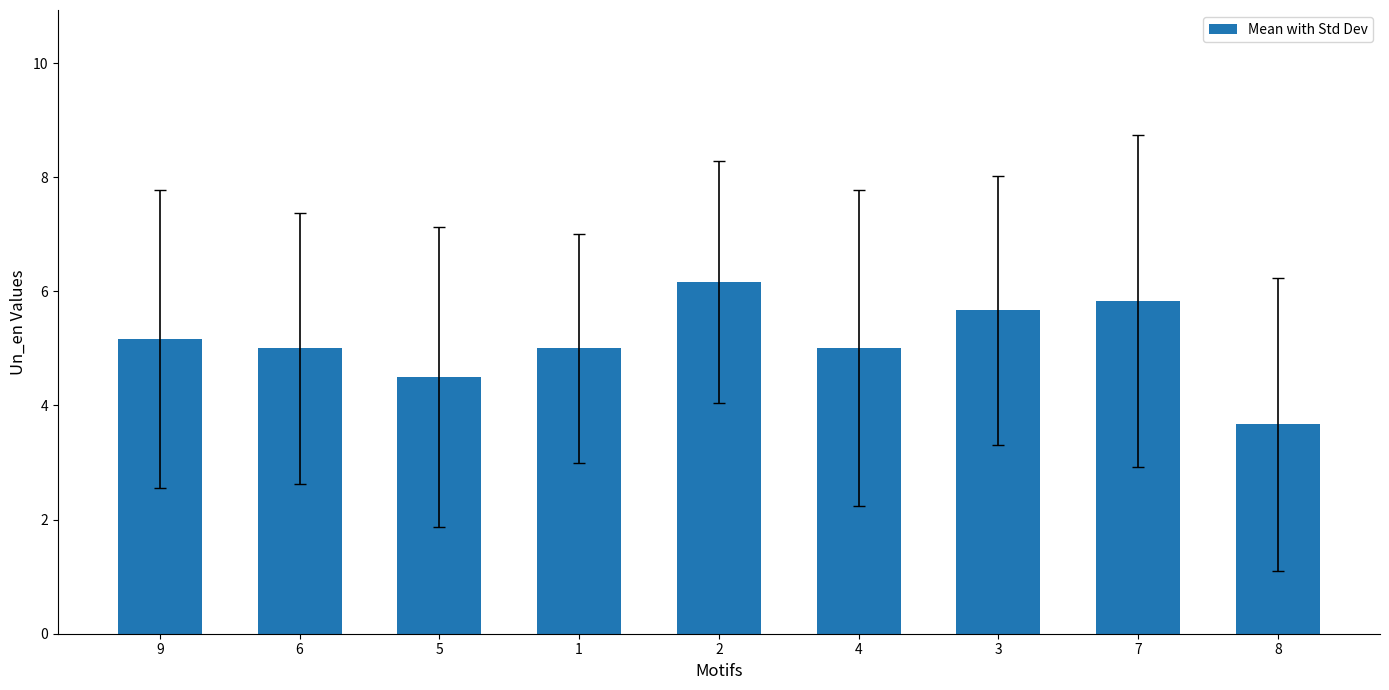

True or false: the data shows 5.0 at 4.

True